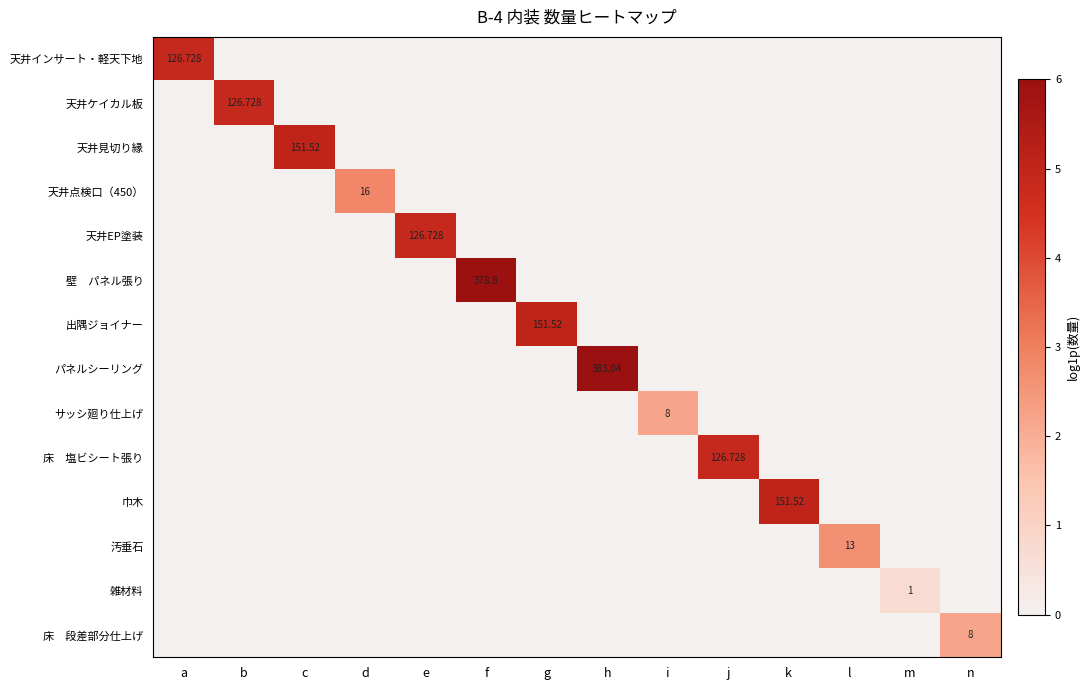

At which category is the sum across all series the highest?

h